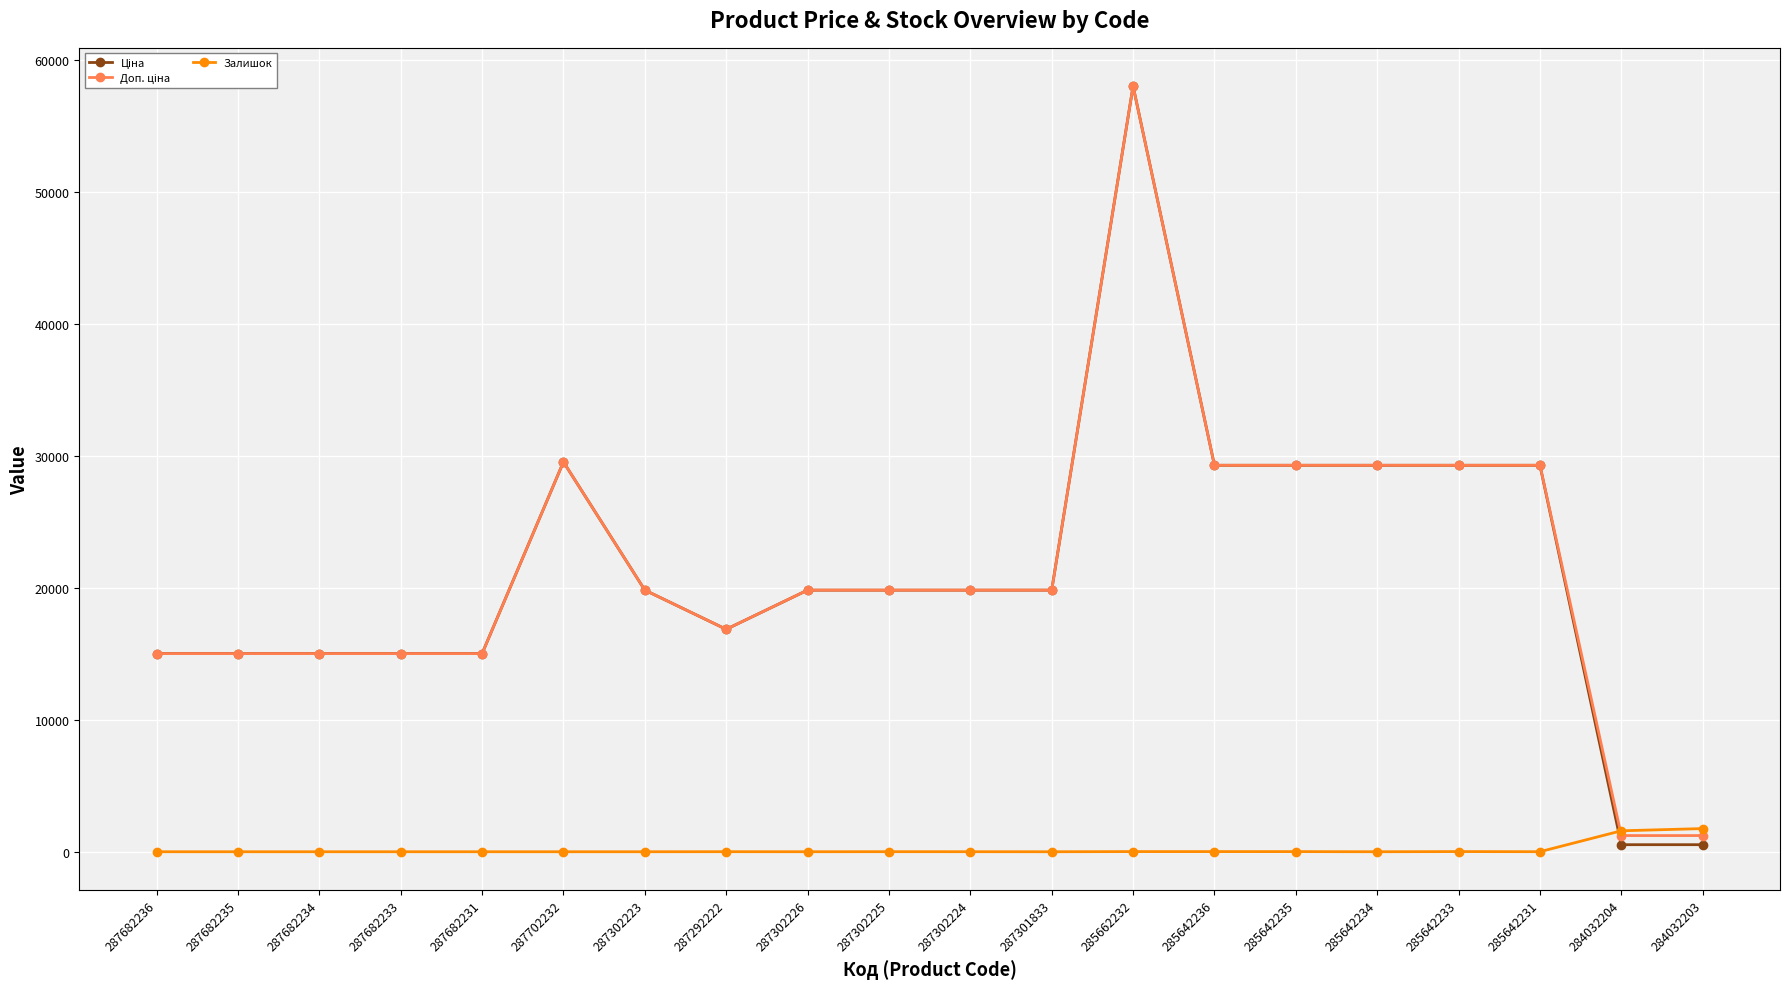

At which category is the sum across all series the highest?

285662232